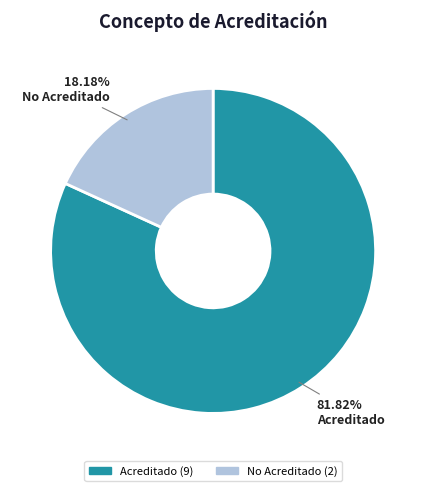

What is the smallest slice in the pie chart?

No Acreditado